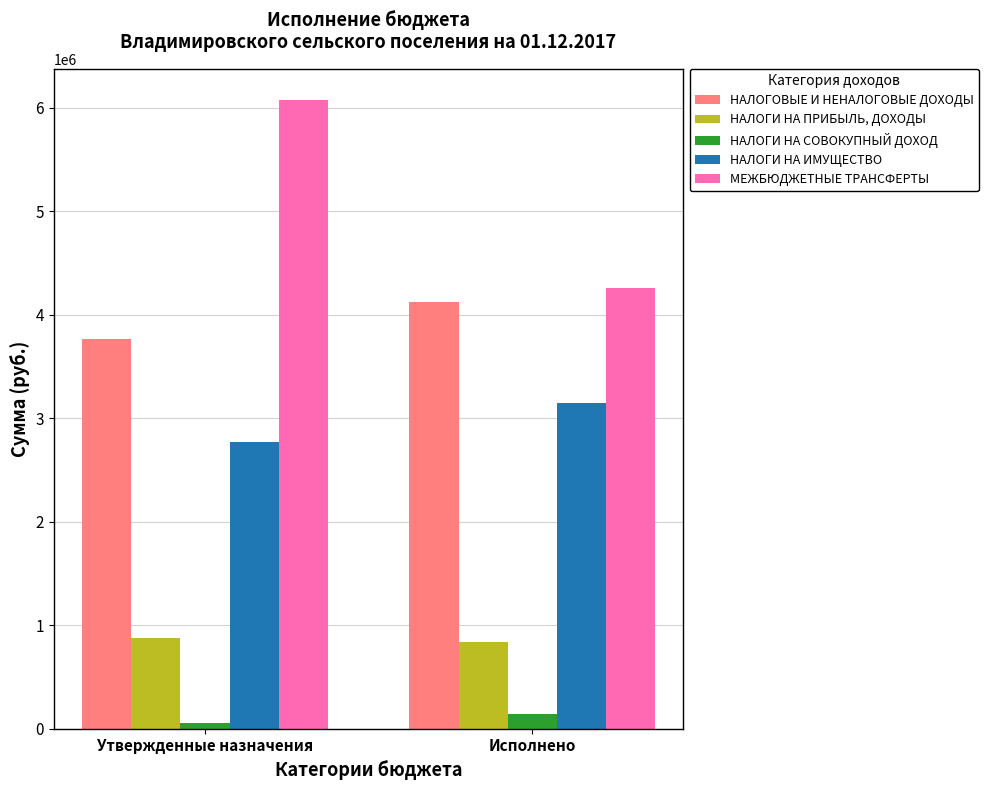

What is the maximum value for МЕЖБЮДЖЕТНЫЕ ТРАНСФЕРТЫ?

6071960.4